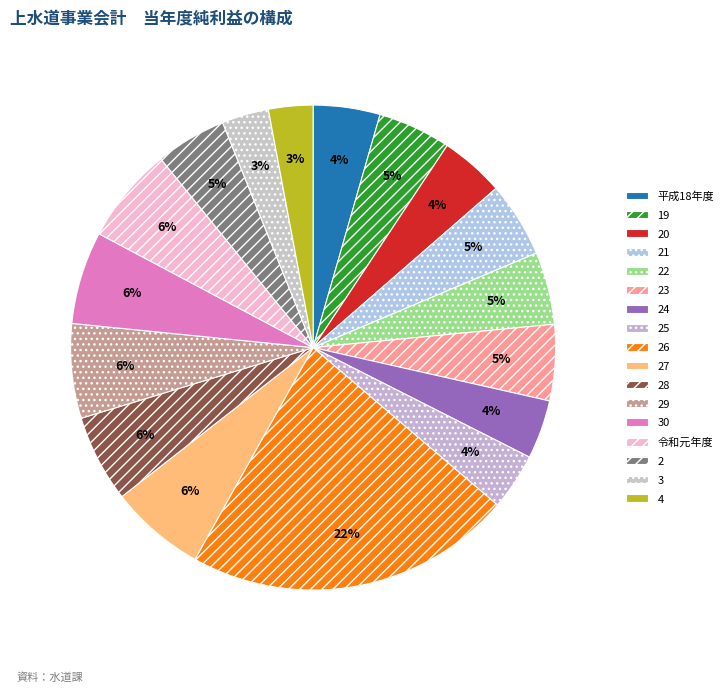

Rank the categories by value from lowest to highest.

4, 3, 25, 24, 20, 平成18年度, 2, 22, 19, 21, 23, 28, 30, 29, 27, 令和元年度, 26